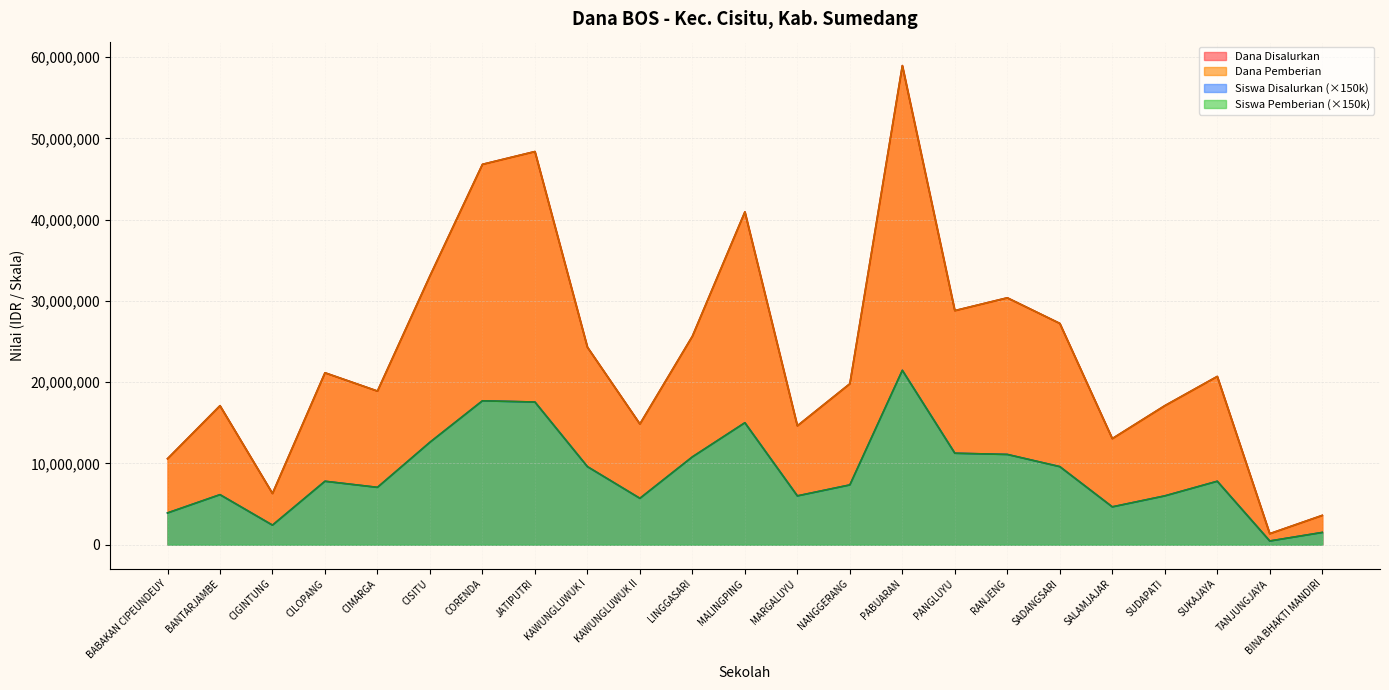

What is the minimum value for Siswa Pemberian?

450000